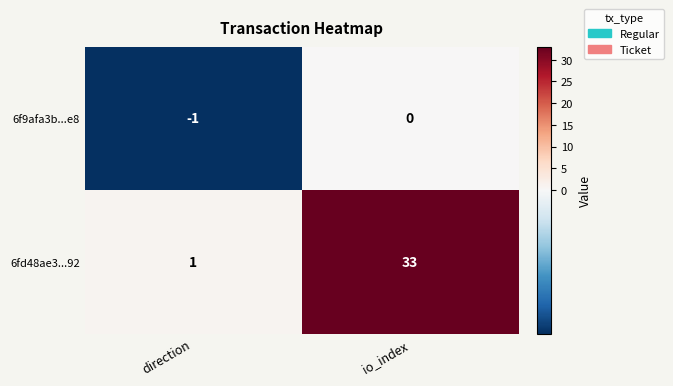

Which category has the highest value across all series?

io_index